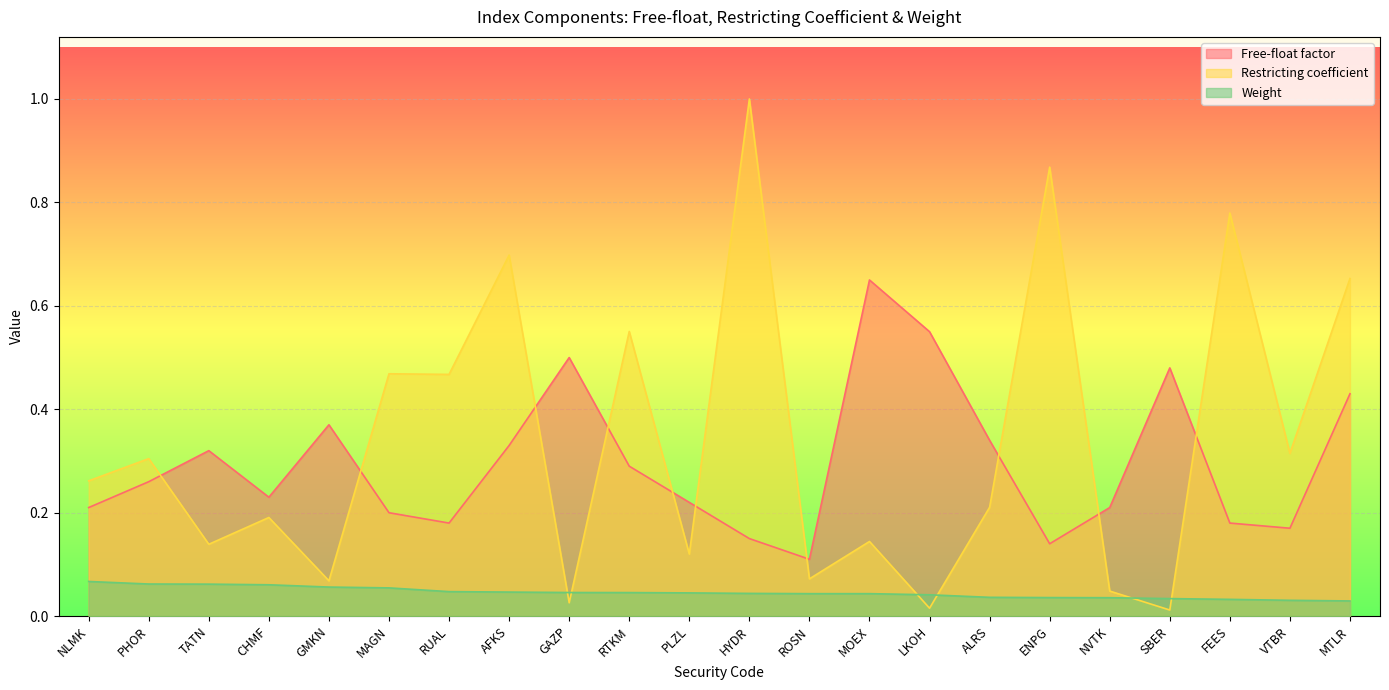

What is the sum of all Weight values?

1.0